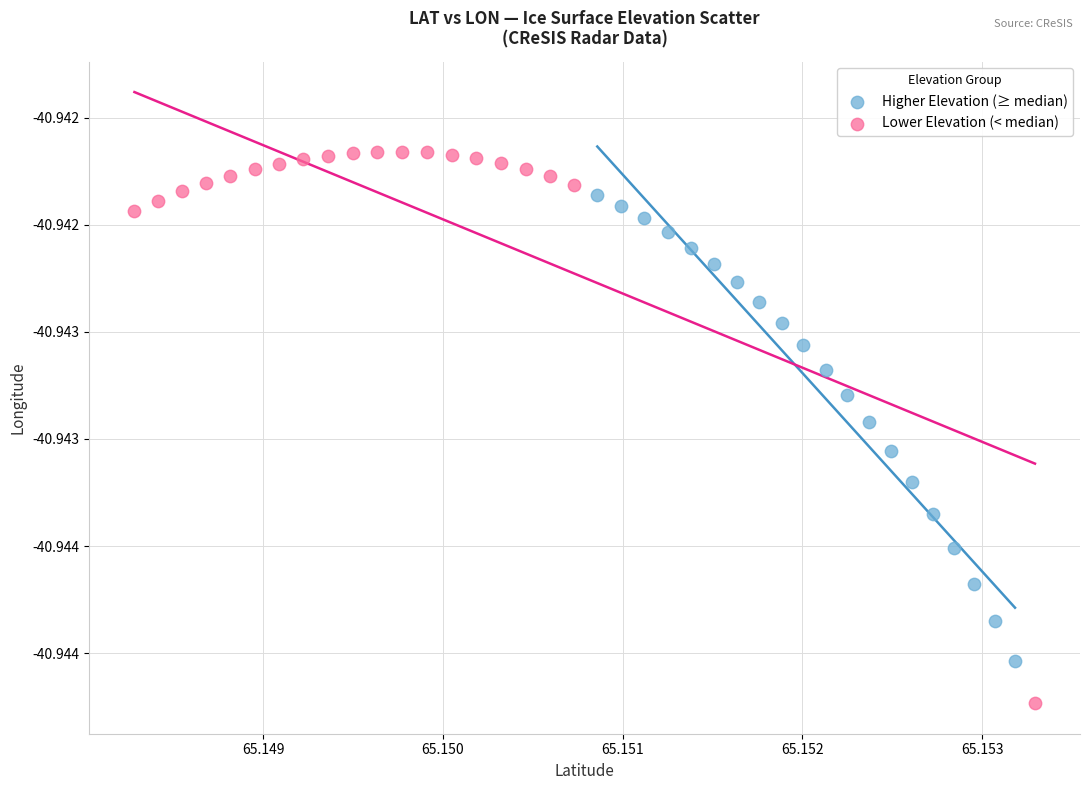

What are all the series names shown in the legend?

Higher Elevation (≥ median), Lower Elevation (< median)